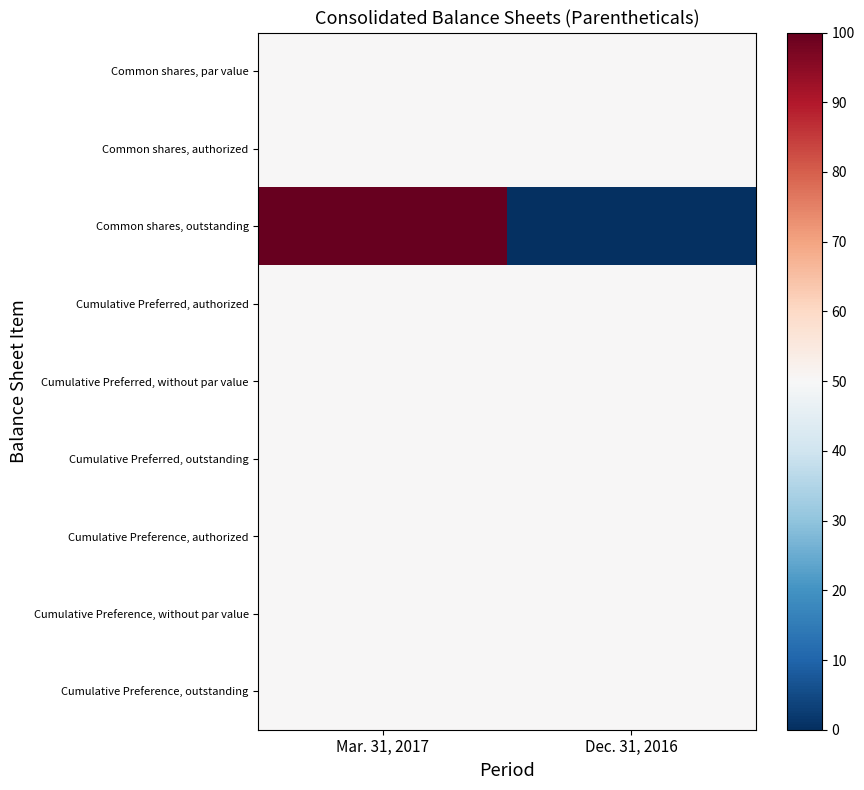

What is the lowest value of the Cumulative Preference, authorized series?

50